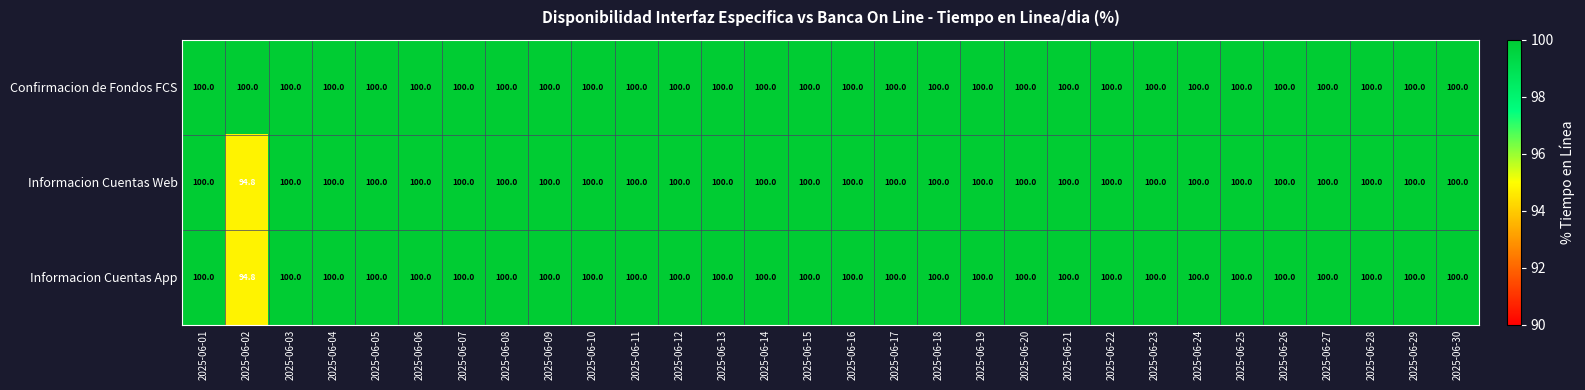

At how many categories does at least one series exceed 96?

30